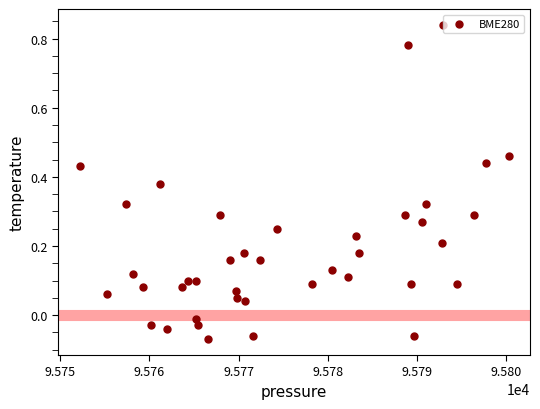

What is the range of X values (max minus min)?

48.0